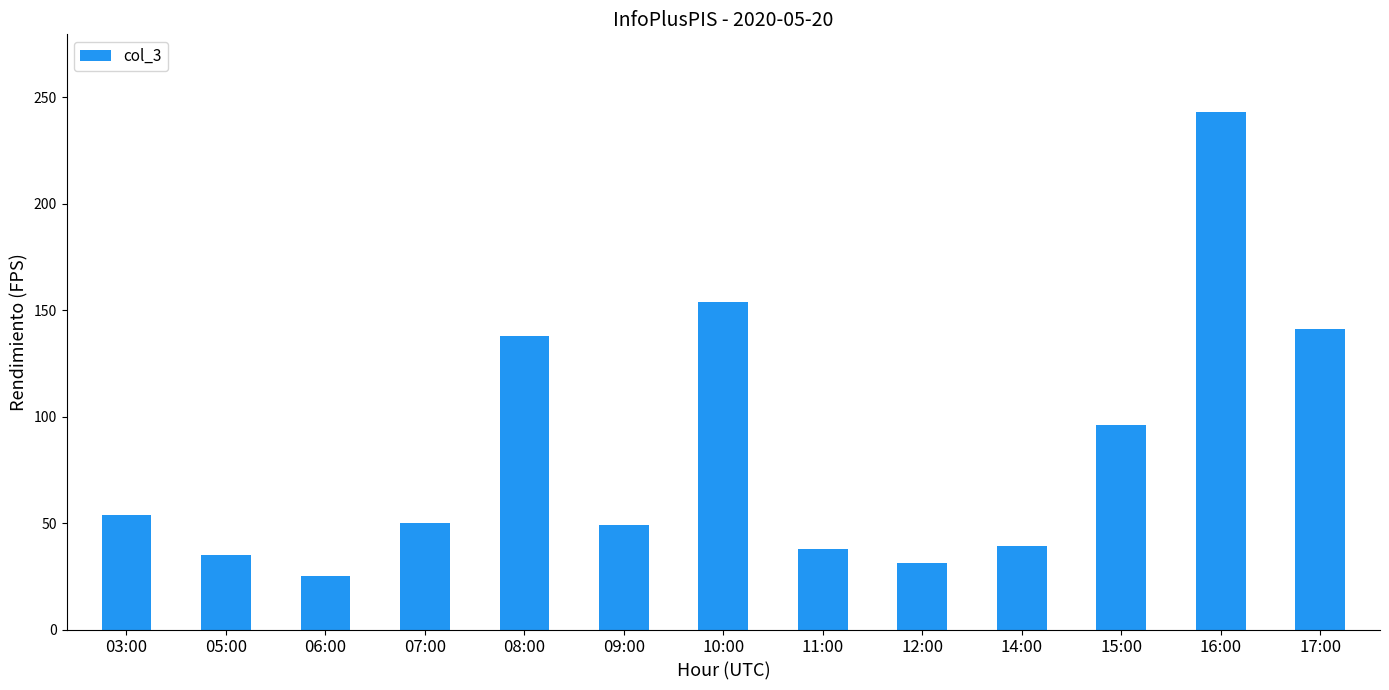

Is it true that the value at 10:00 is 40?

False